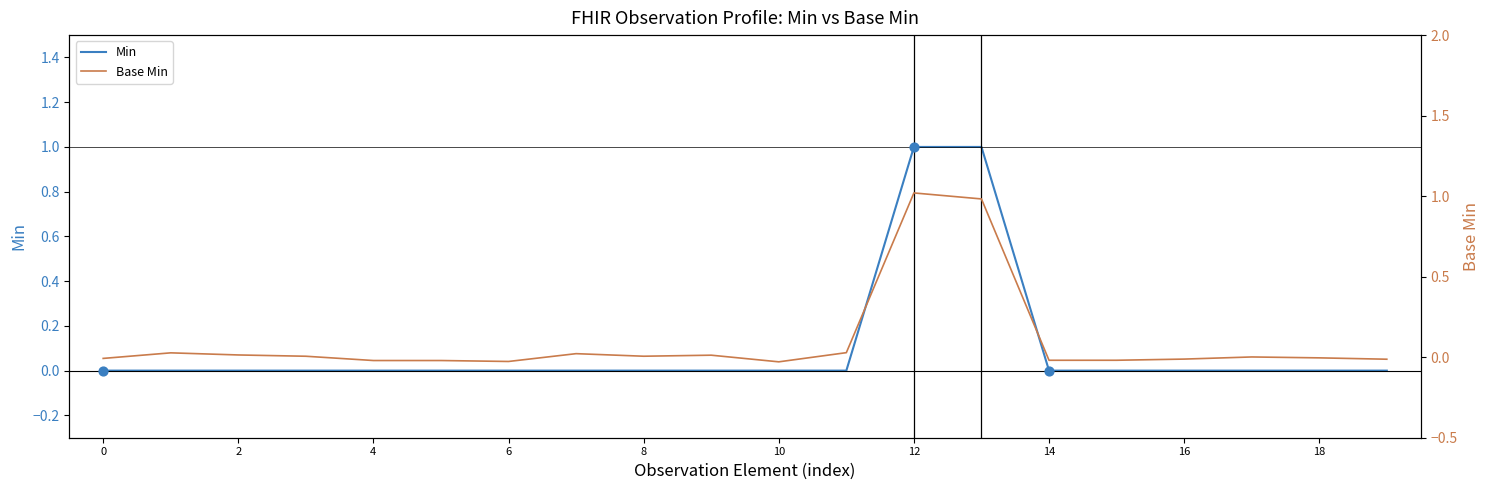

Which series contains the lowest Y value?

Base Min